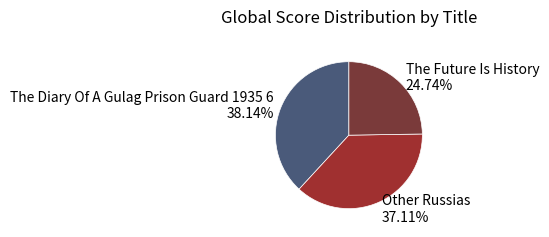

Rank the categories by value from highest to lowest.

The Diary Of A Gulag Prison Guard 1935 6, Other Russias, The Future Is History